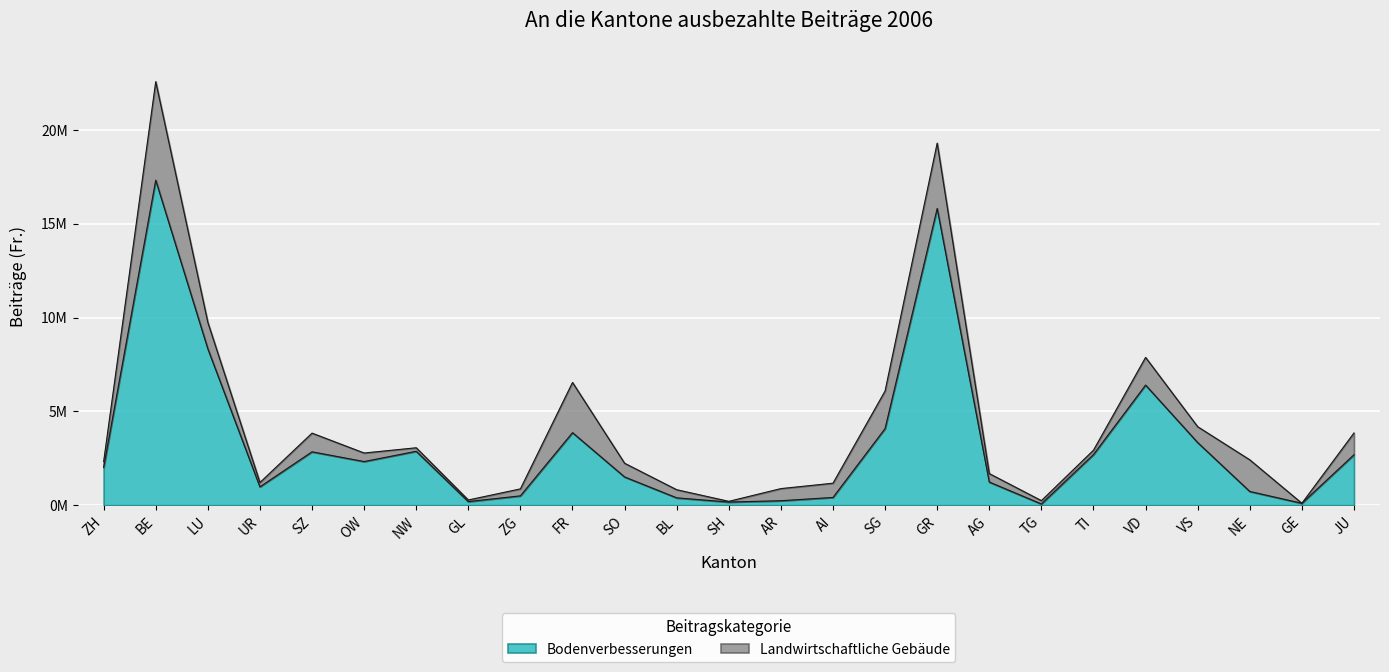

What are all the series names shown in the legend?

Bodenverbesserungen, Landwirtschaftliche Gebäude